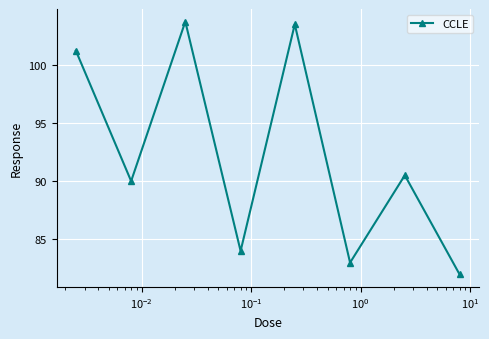

How many interior local peaks (higher than both neighbors) does the data have?

3